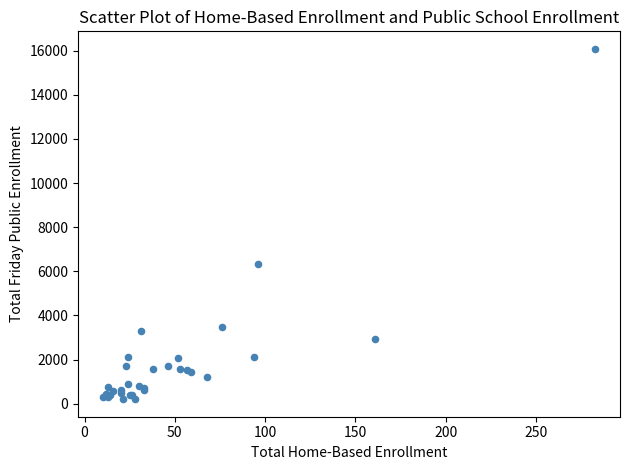

What Y value in the scatter plot is closest to 8143?

6347